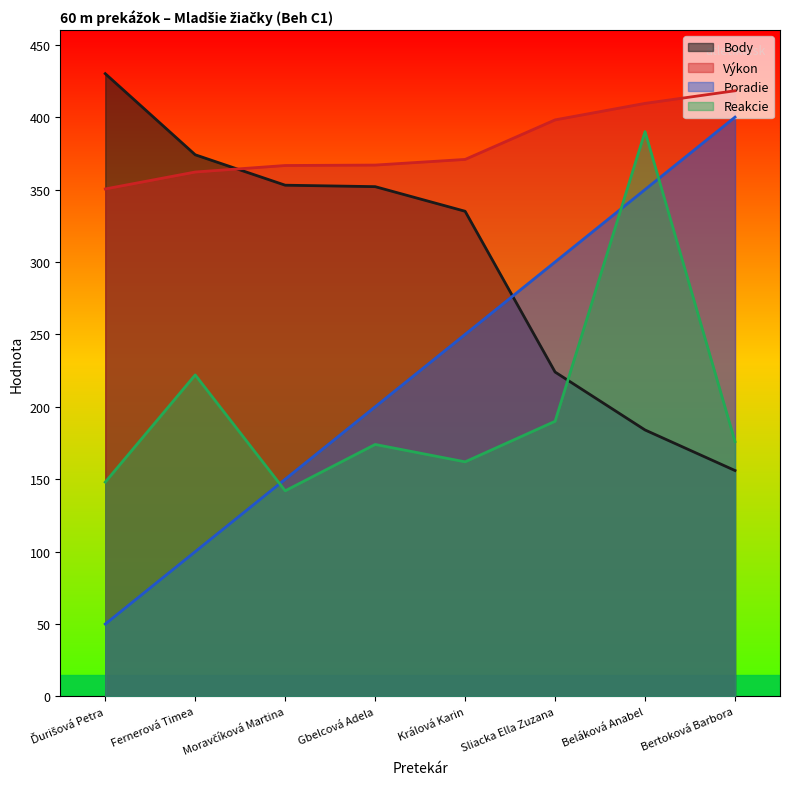

Where is the first local maximum for Reakcie?

Fernerová Timea